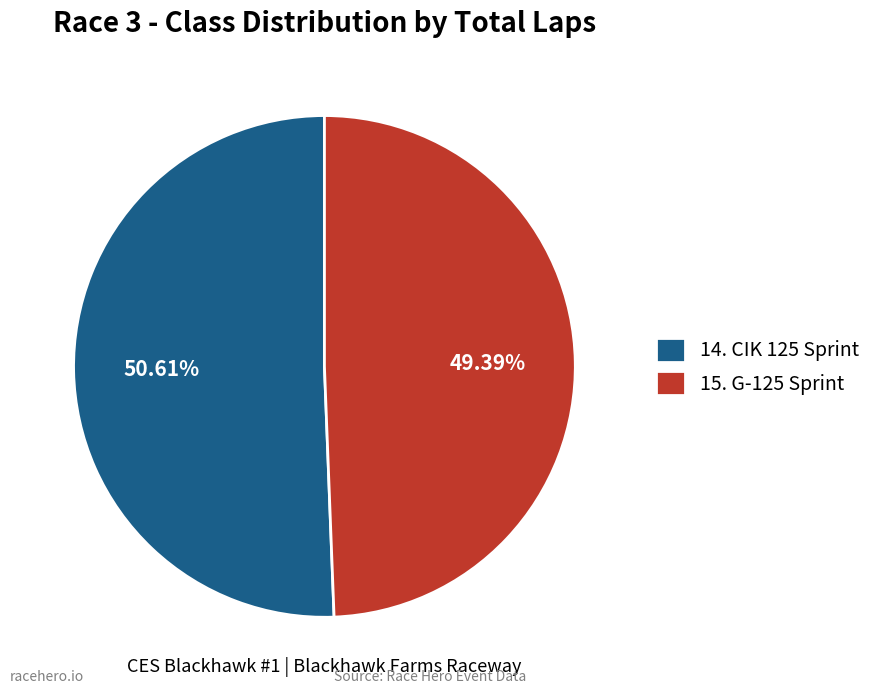

The 15. G-125 Sprint slice represents 38% of the pie. True or false?

False